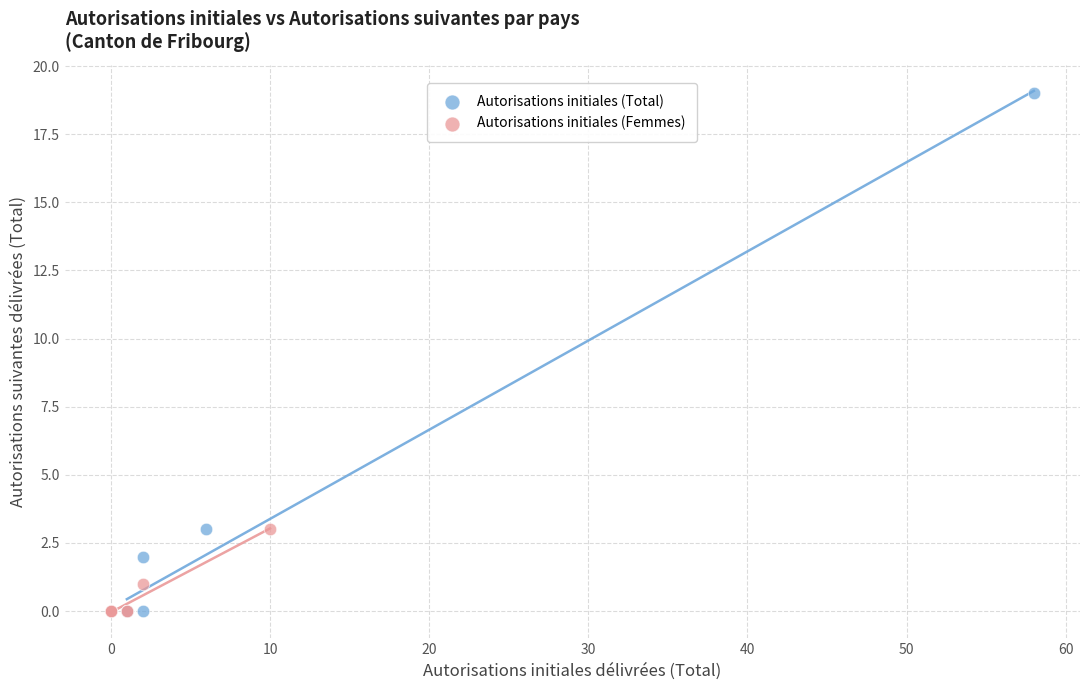

Which series contains the highest Y value?

Autorisations initiales (Total)